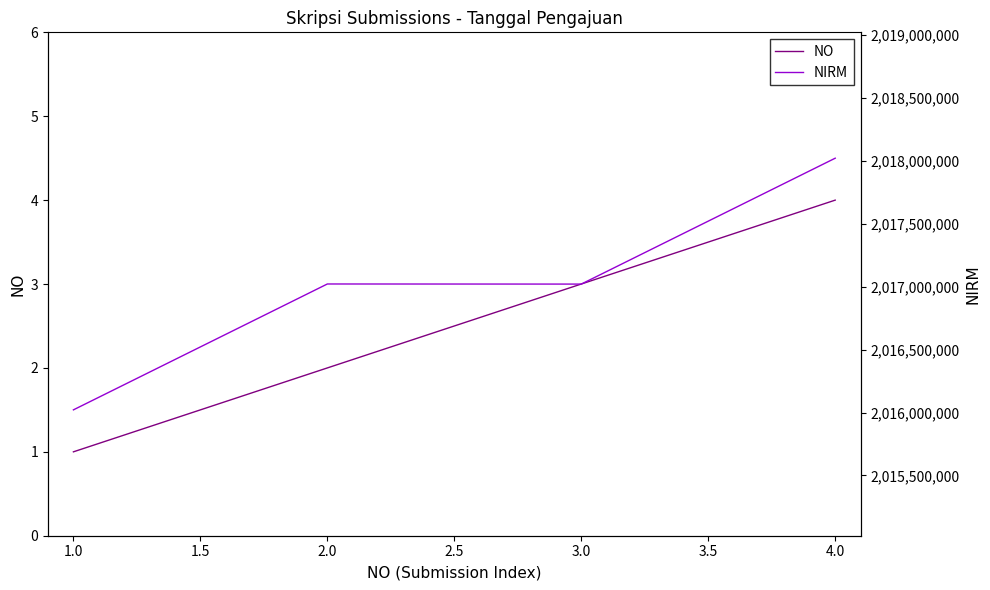

True or false: NIRM and NO cross at least once.

False